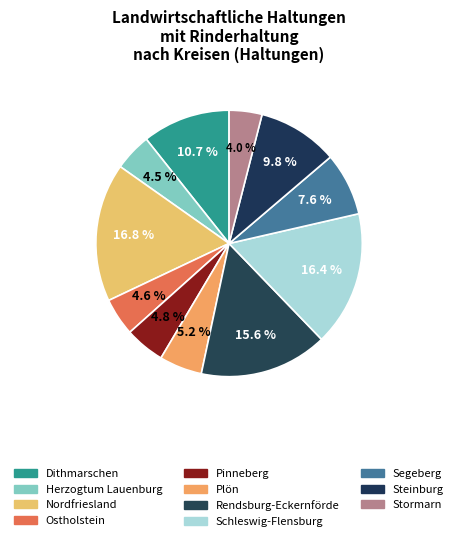

How many segments does this pie chart have?

11